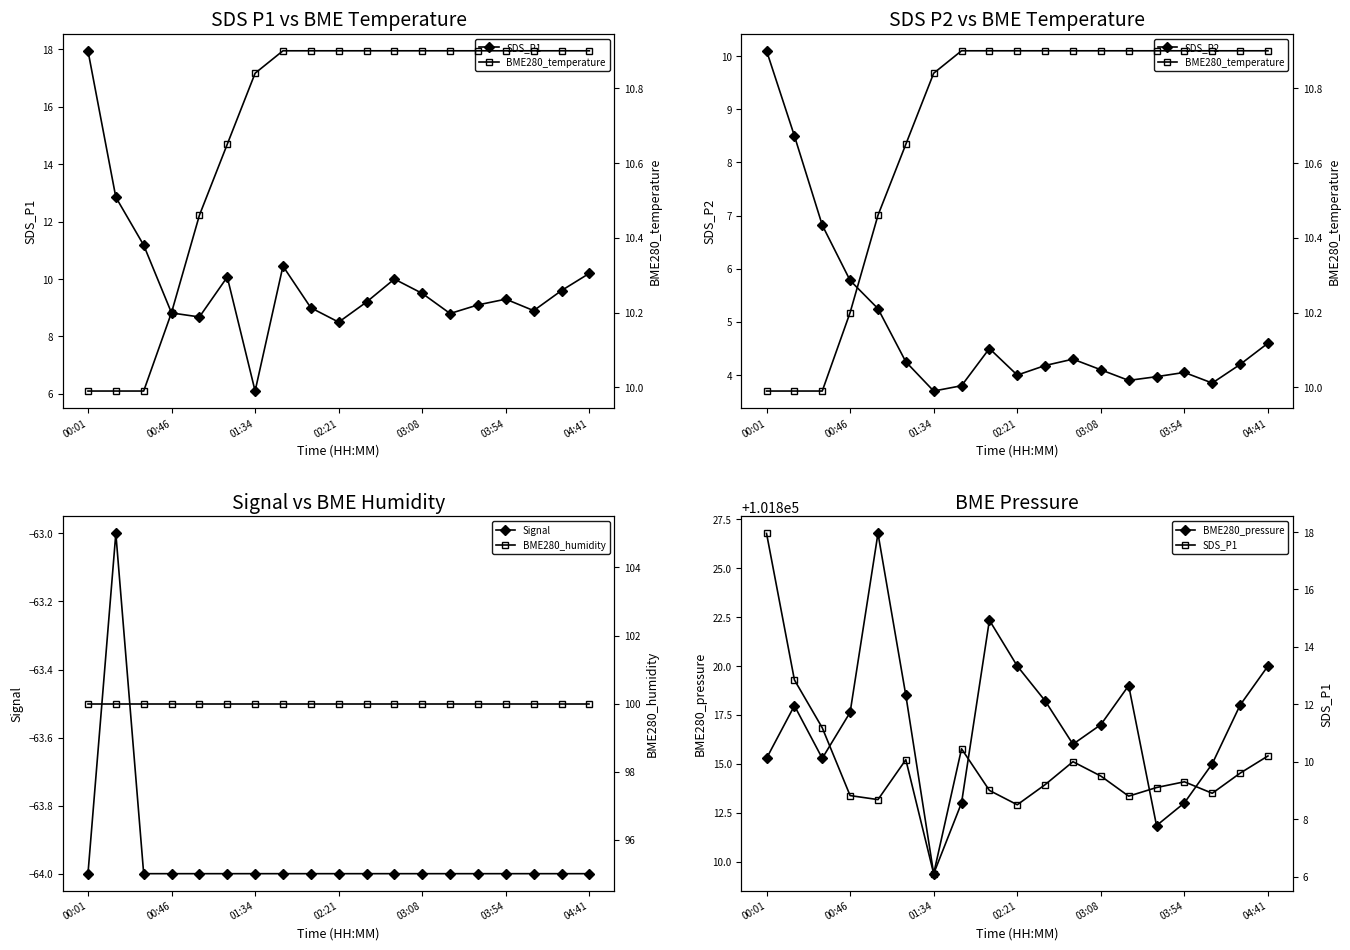

True or false: BME280_humidity and BME280_pressure cross at least once.

False